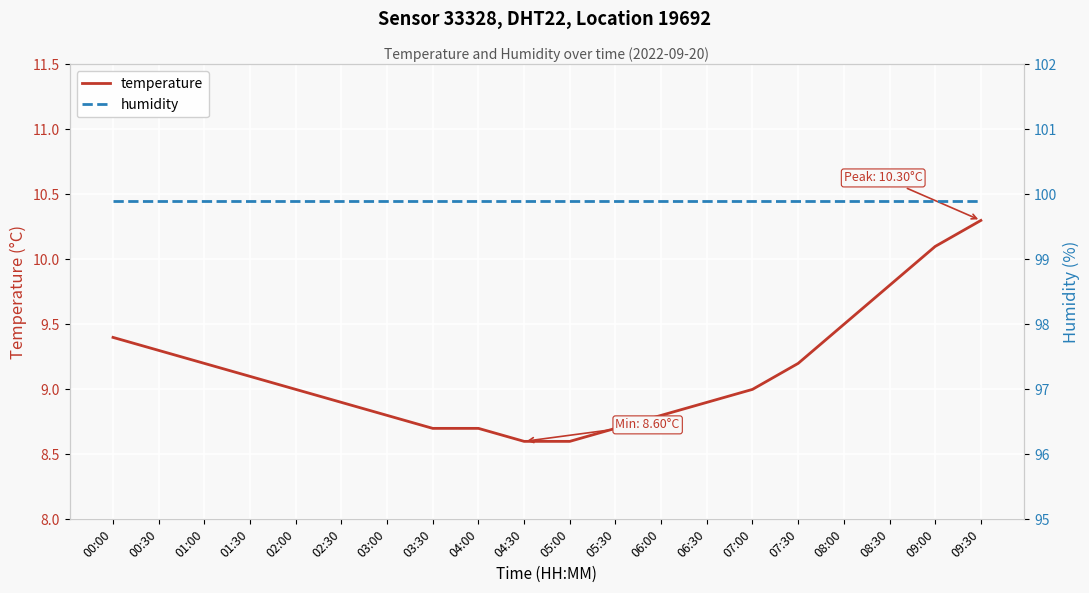

Rank the series by their maximum value, from lowest to highest.

temperature, humidity